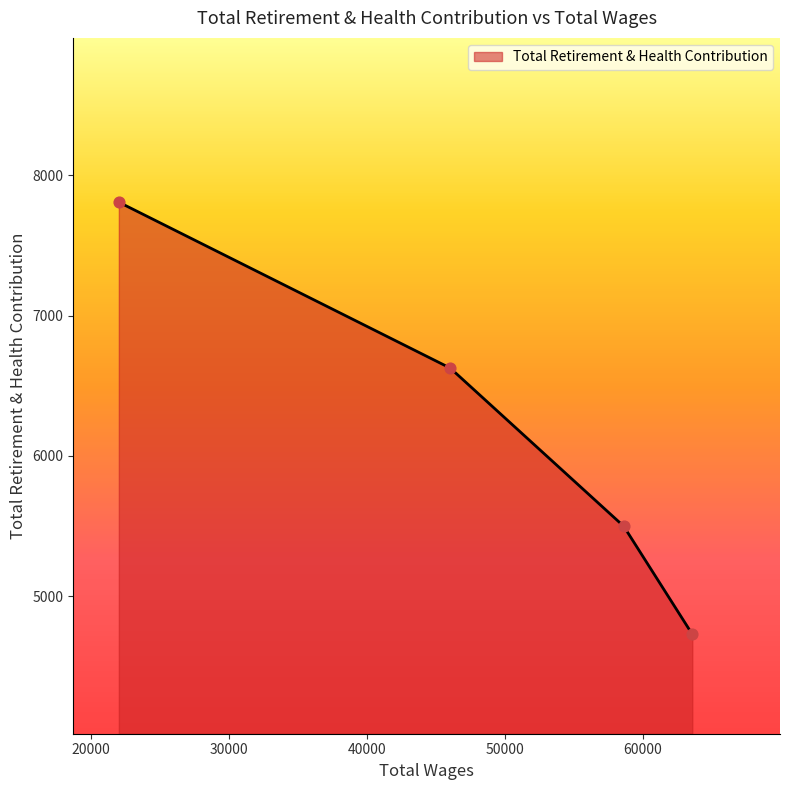

True or false: there are more than 0 points higher than both neighbors.

False